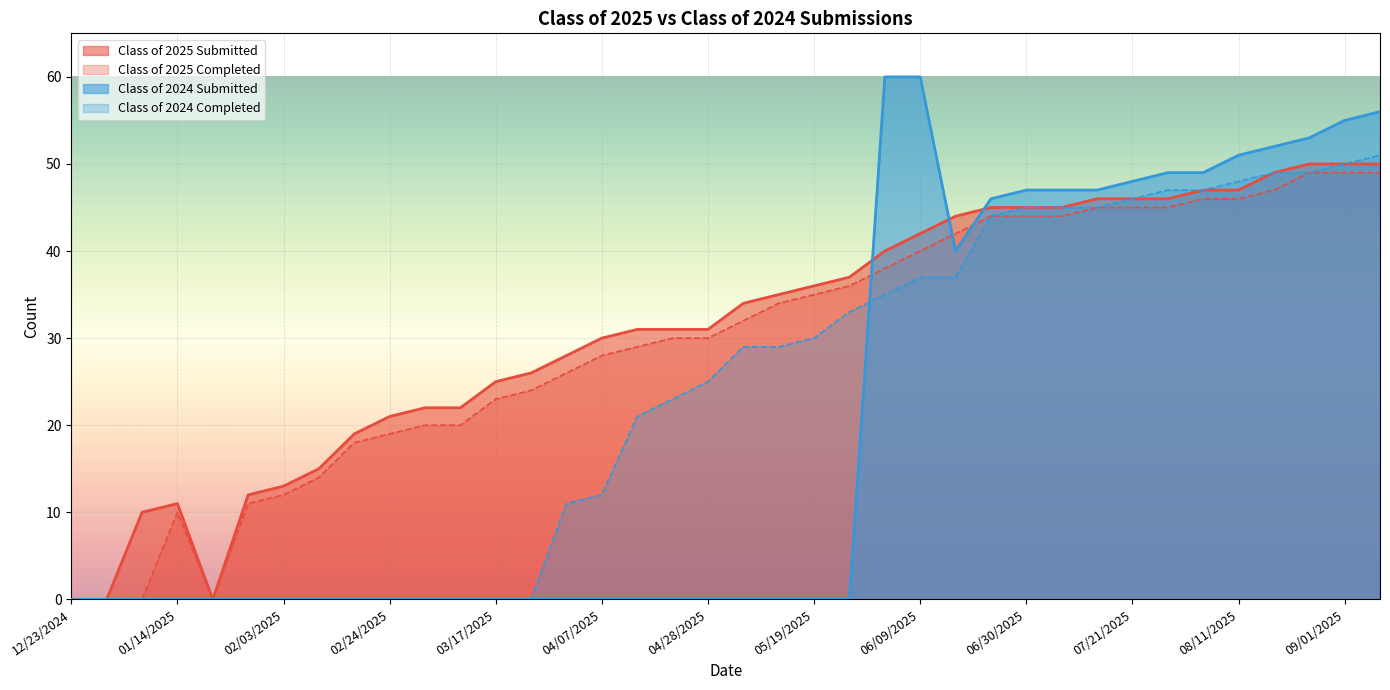

The value of Class of 2025 Submitted at 04/07/2025 is 30. True or false?

True